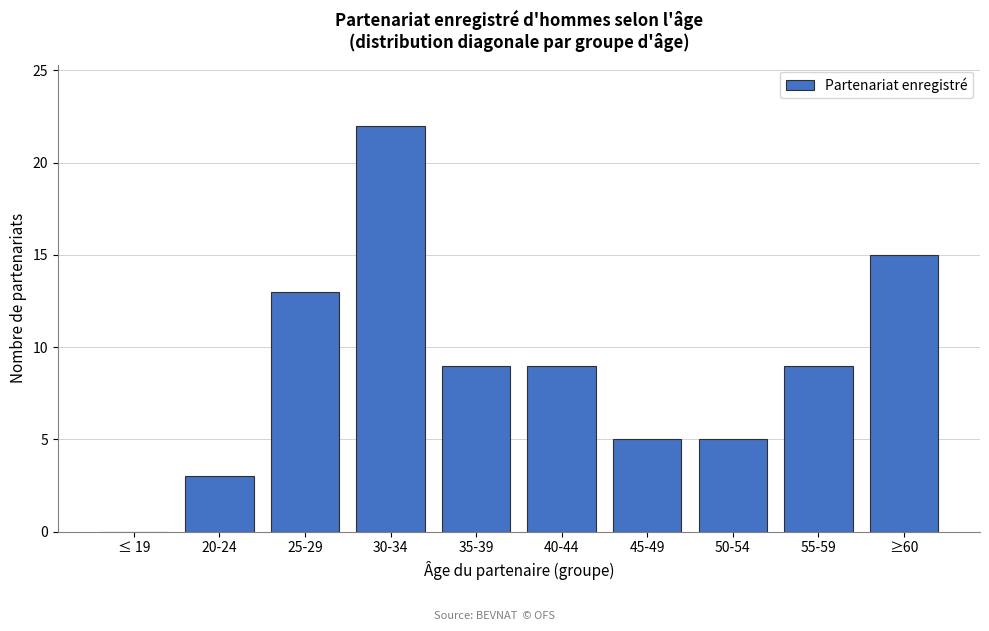

Reading left to right, list all the values displayed in this chart.

≤ 19=0	20-24=3	25-29=13	30-34=22	35-39=9	40-44=9	45-49=5	50-54=5	55-59=9	≥60=15